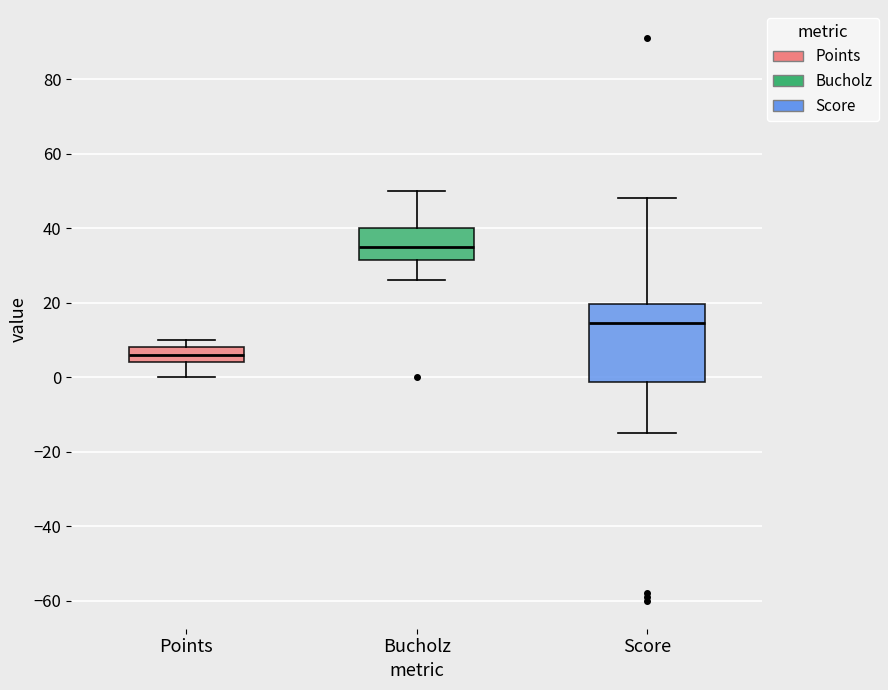

Reading left to right, read every box against the y-axis: the position of its median line, the range the box covers, and the ends of its whiskers. The values are not printed on the chart, so give them approximately, as read against the axis.

Points: median 6, box 4 to 8, whiskers 0 to 10
Bucholz: median 36, box 32 to 40, whiskers 26 to 50
Score: median 14, box -2 to 20, whiskers -14 to 48